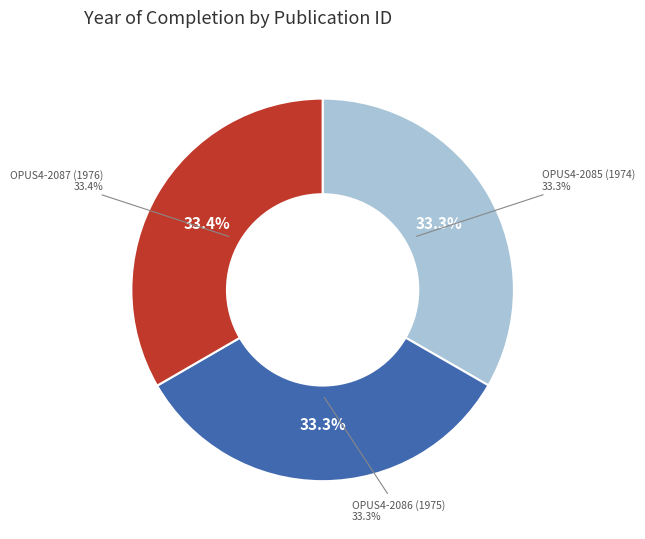

Count the number of slices in the pie.

3